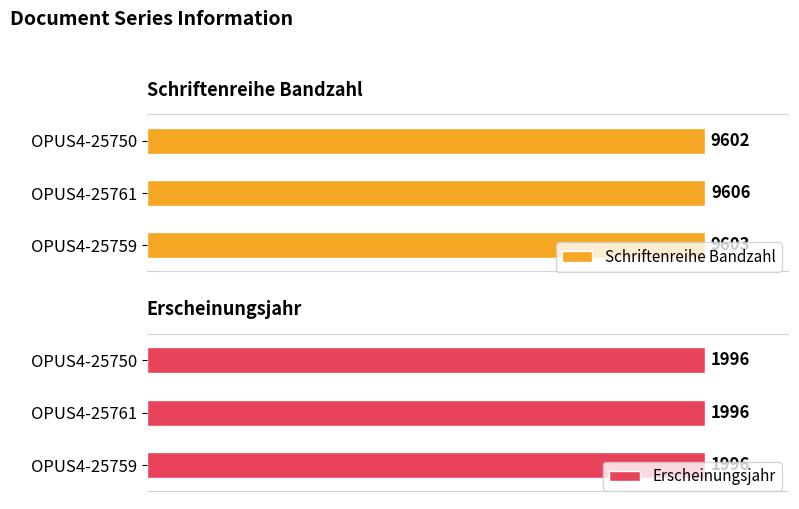

Which series has the largest total across all categories?

Schriftenreihe Bandzahl